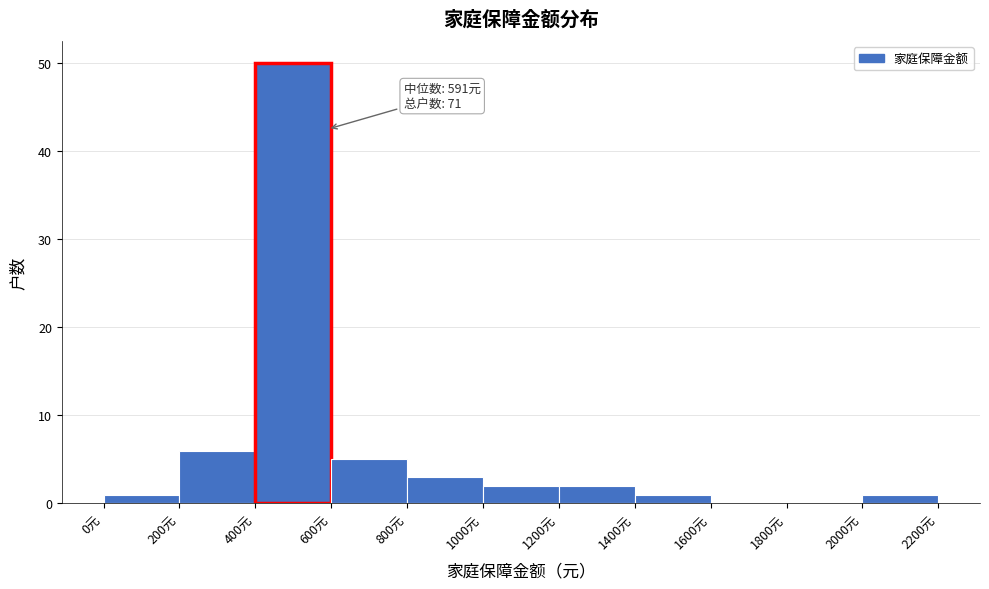

Over which range of the x-axis is the bar tallest?

400 to 600